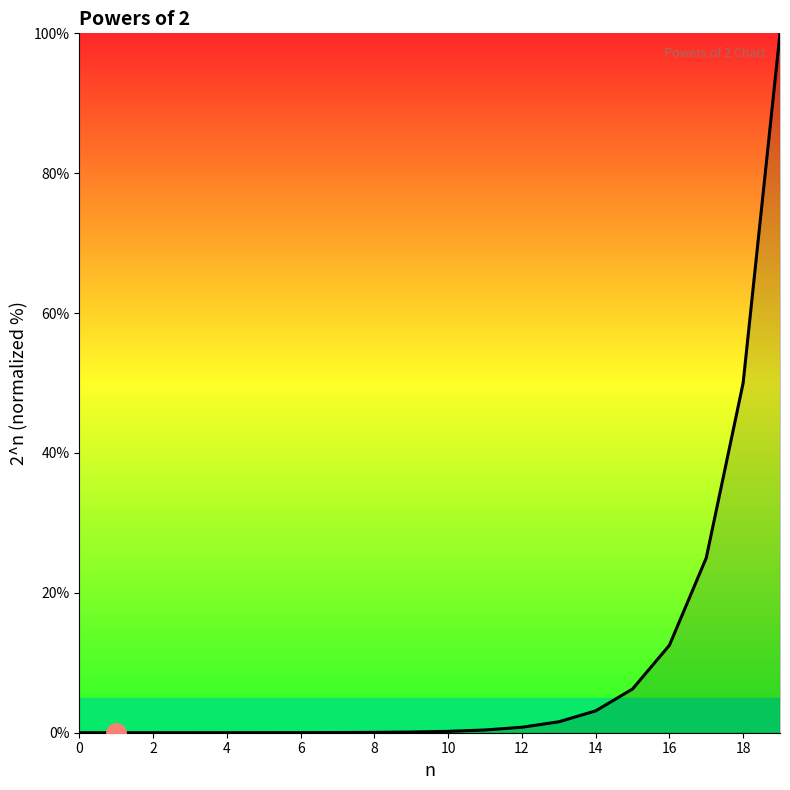

What is the difference between the maximum and minimum values?

100.0